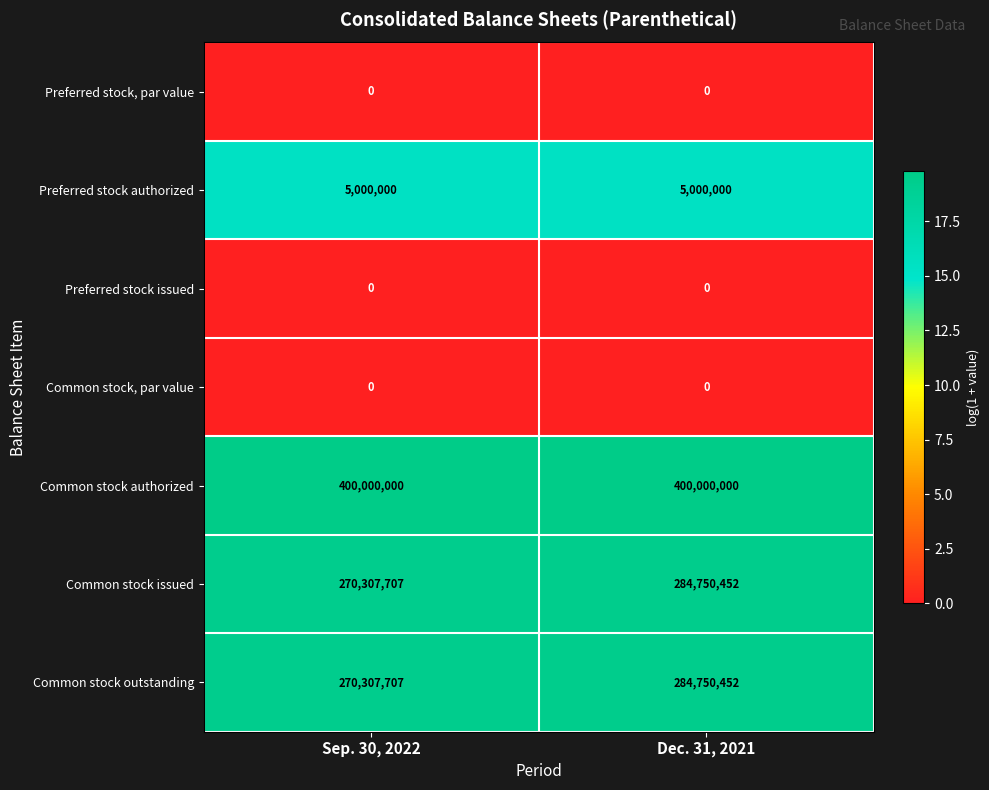

What is the sum of all Common stock authorized values?

800000000